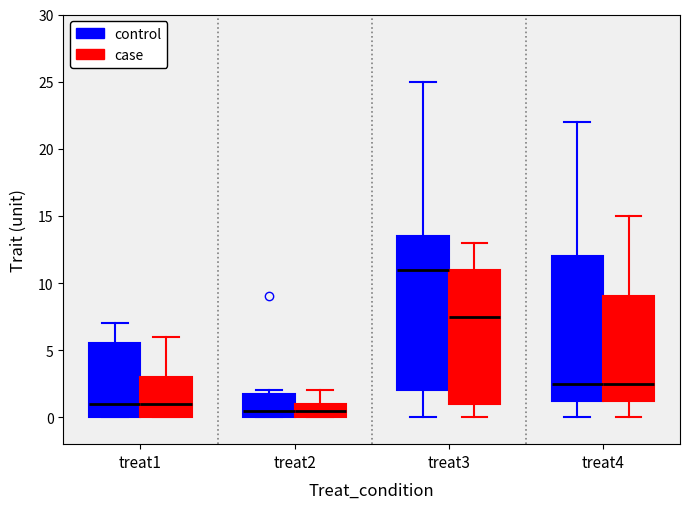

Reading left to right, read every box against the y-axis: the position of its median line, the range the box covers, and the ends of its whiskers. The values are not printed on the chart, so give them approximately, as read against the axis.

treat1 (control): median 1.0, box 0.0 to 5.5, whiskers 0.0 to 7.0
treat1 (case): median 1.0, box 0.0 to 3.0, whiskers 0.0 to 6.0
treat2 (control): median 0.5, box 0.0 to 2.0, whiskers 0.0 to 2.0 (just above the box's upper edge)
treat2 (case): median 0.5, box 0.0 to 1.0, whiskers 0.0 to 2.0
treat3 (control): median 11.0, box 2.0 to 13.5, whiskers 0.0 to 25.0
treat3 (case): median 7.5, box 1.0 to 11.0, whiskers 0.0 to 13.0
treat4 (control): median 2.5, box 1.5 to 12.0, whiskers 0.0 to 22.0
treat4 (case): median 2.5, box 1.5 to 9.0, whiskers 0.0 to 15.0